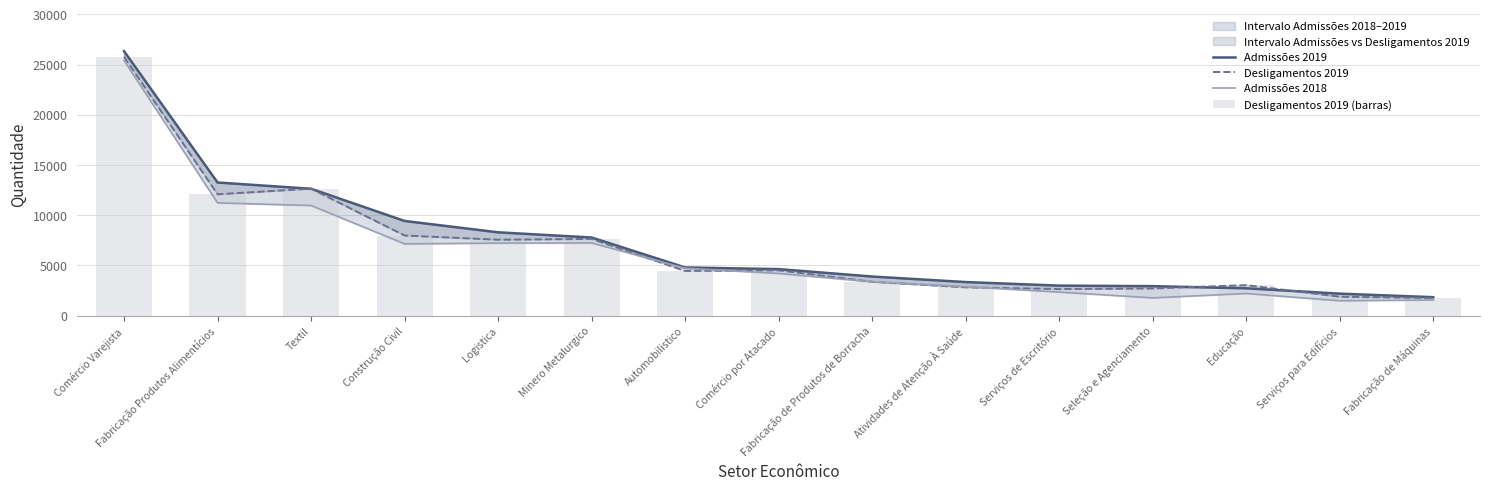

What is the minimum value shown in the chart?

1486